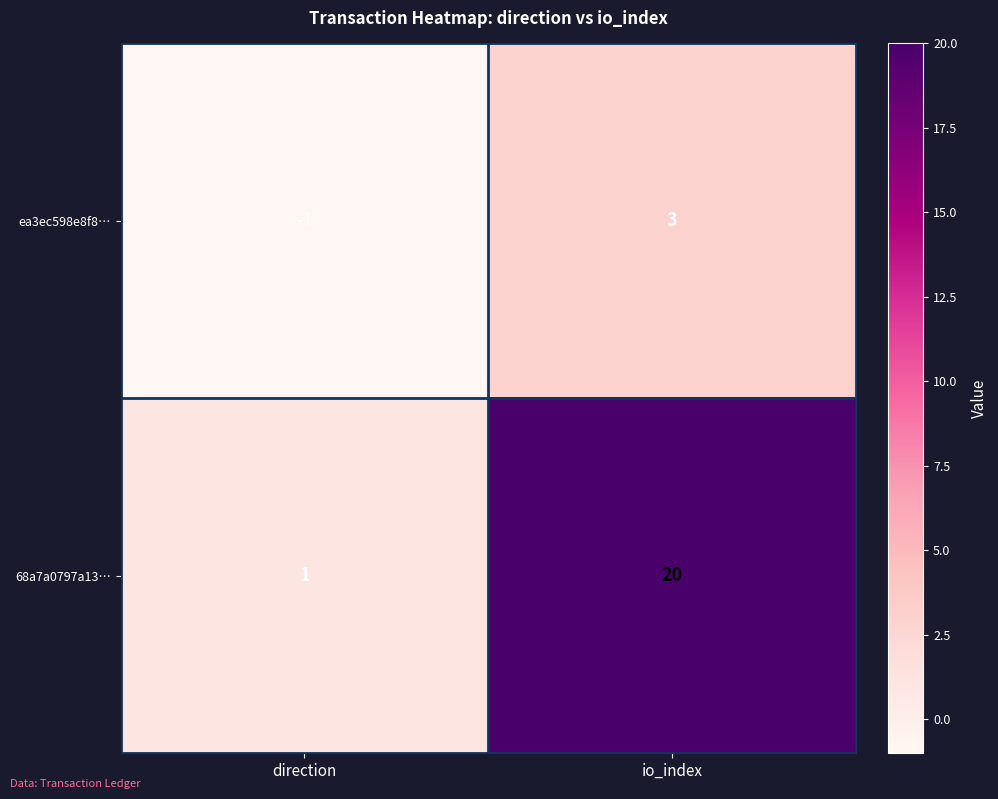

Reading right to left, transcribe all the data shown in this chart.

ea3ec598e8f8…: io_index=3	direction=-1
68a7a0797a13…: io_index=20	direction=1